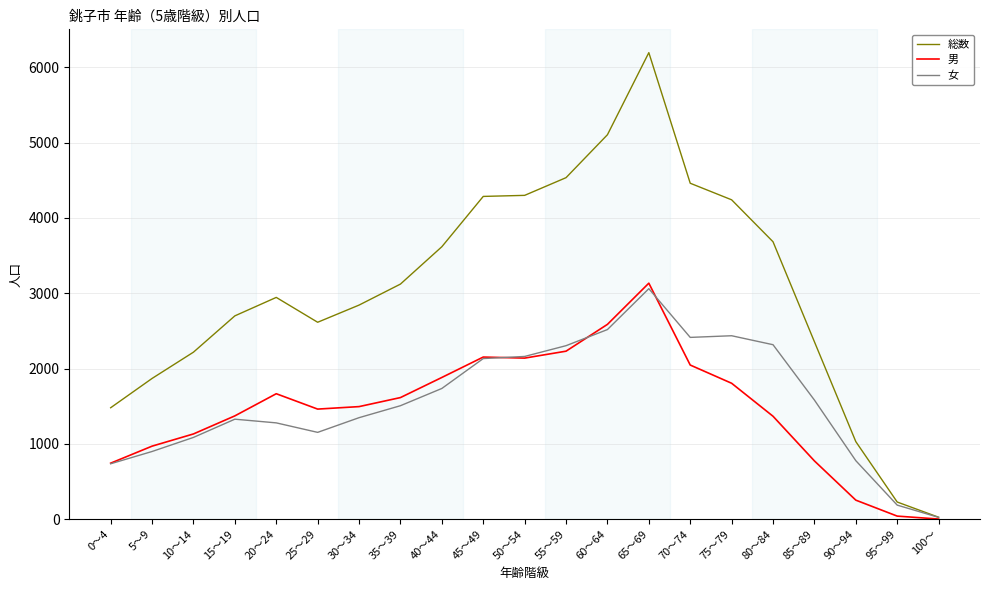

In 総数, how many points are higher than both neighbors (excluding endpoints)?

2